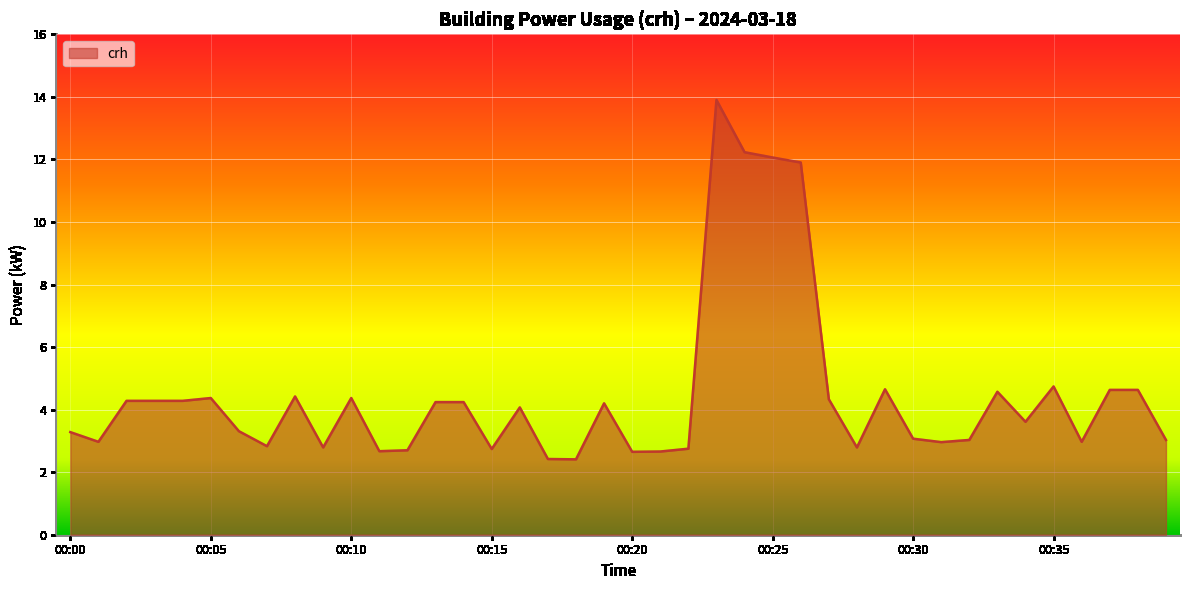

What is the smallest value displayed?

2.4